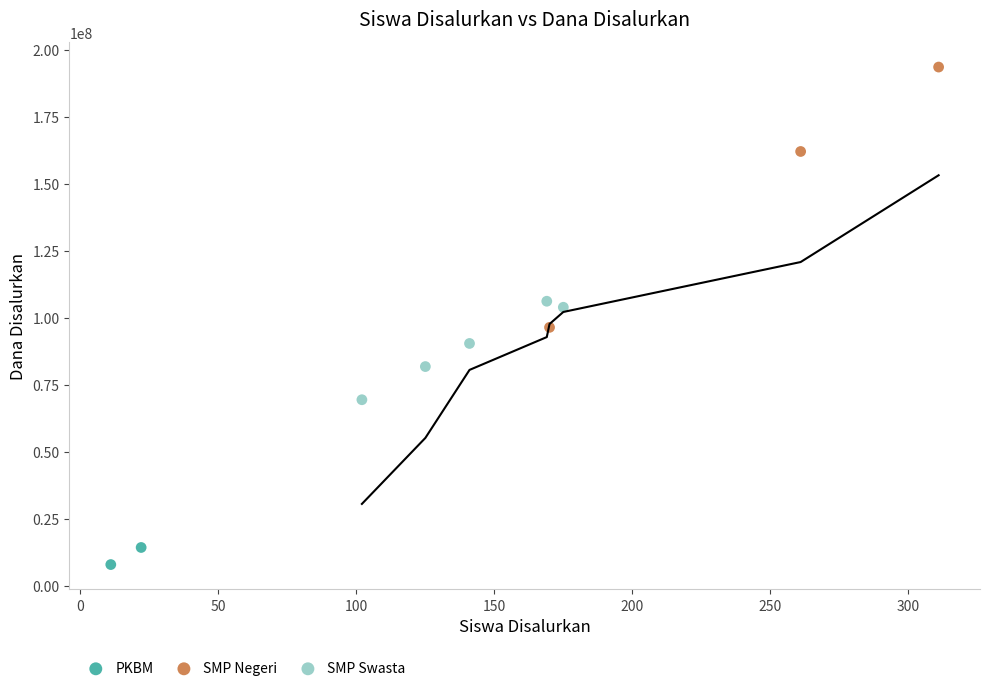

Which series contains the highest Y value?

SMP Negeri